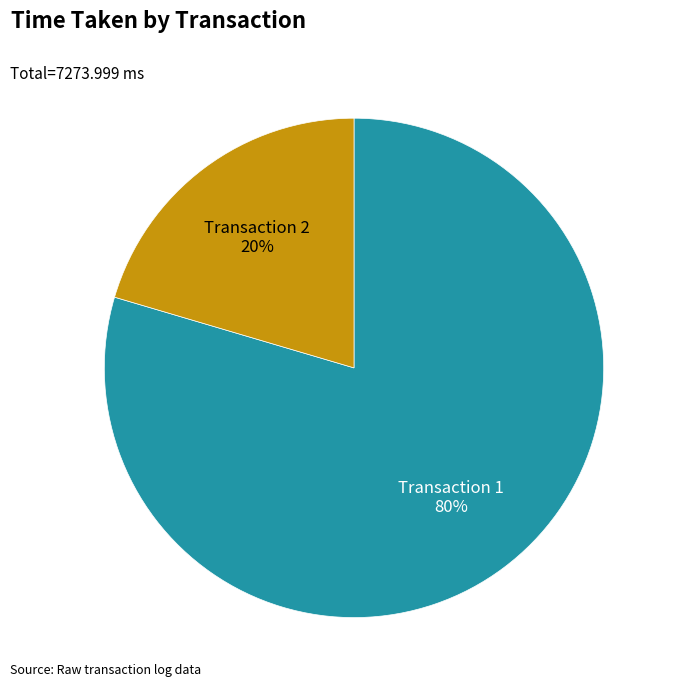

What percentage is the Transaction 1 slice, to the nearest percent?

80%